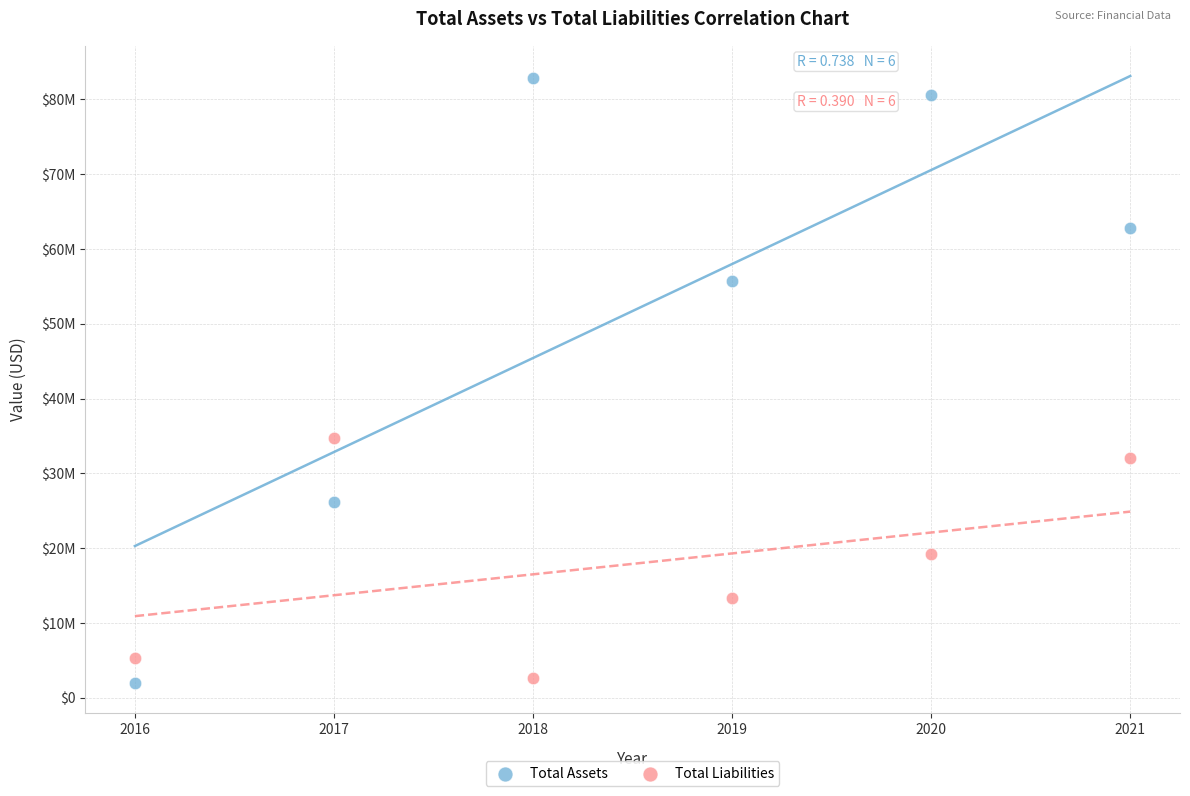

What are all the series names shown in the legend?

Total Assets, Total Liabilities